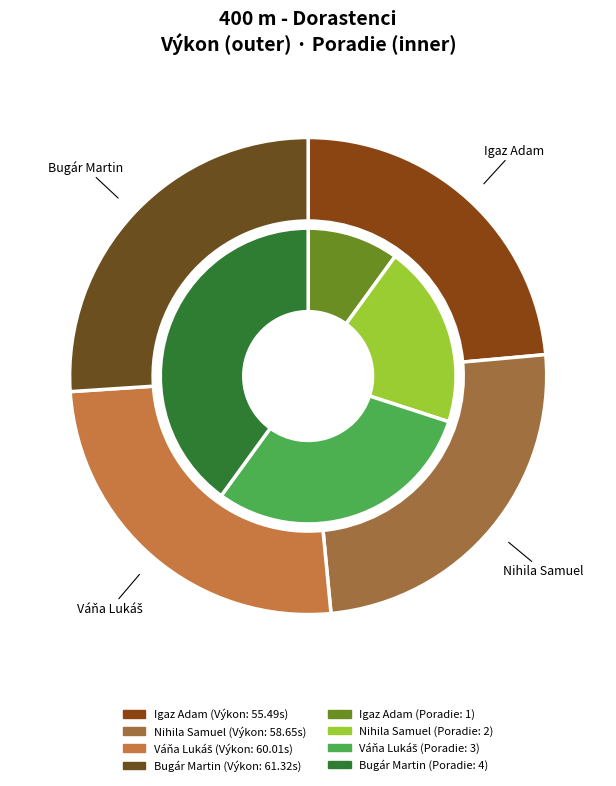

To the nearest percent, what is the combined percentage of Váňa Lukáš and Igaz Adam?

49%